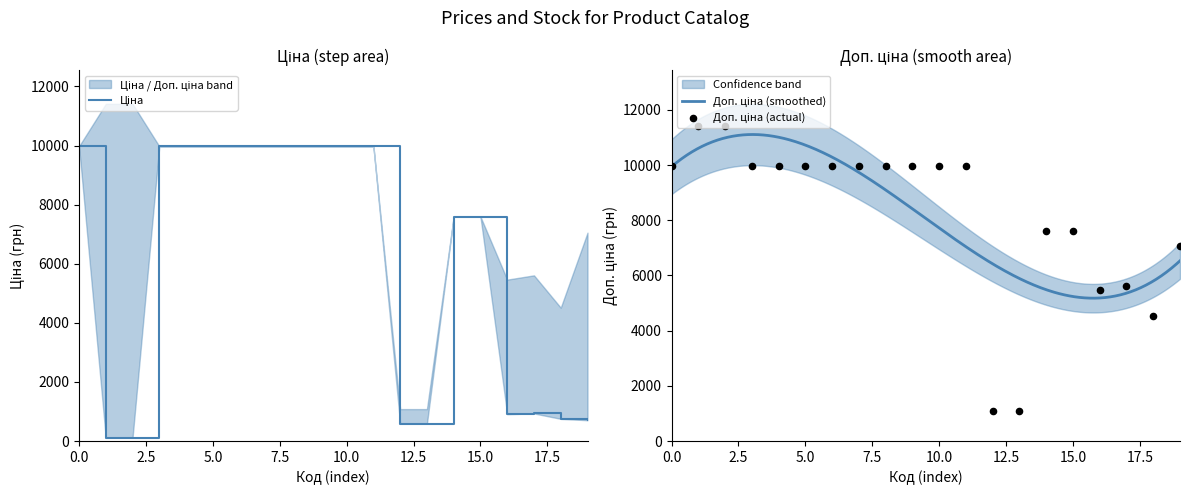

What are all the series names shown in the legend?

Ціна, Доп. ціна